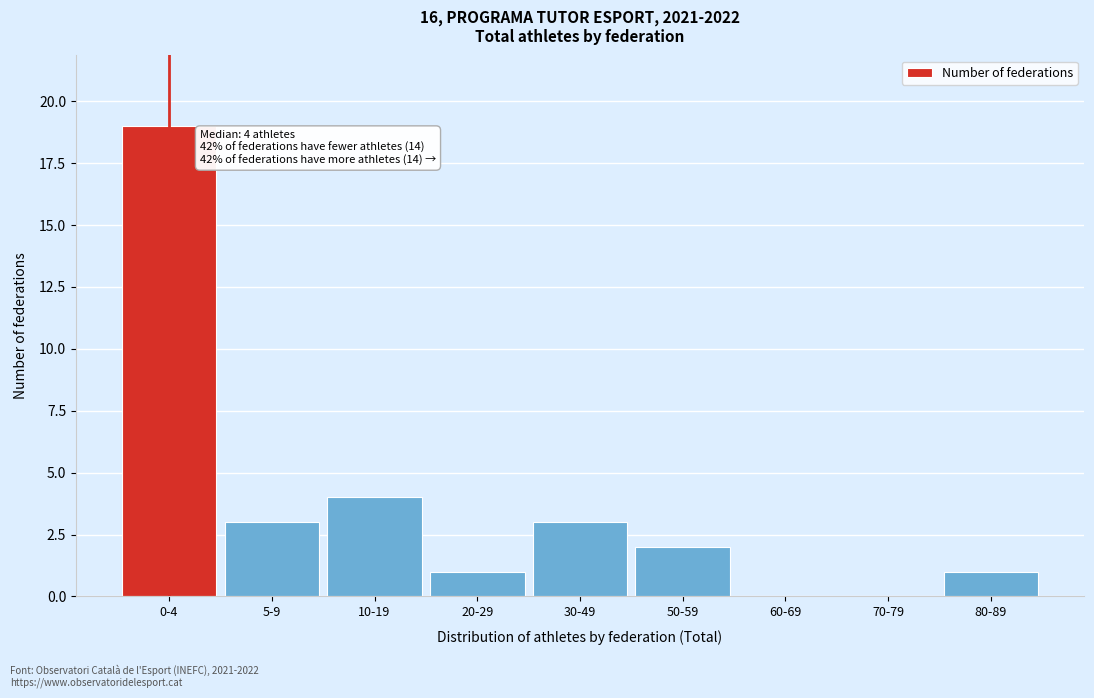

Reading right to left, list all the values displayed in this chart.

80-89=1	70-79=0	60-69=0	50-59=2	30-49=3	20-29=1	10-19=4	5-9=3	0-4=19